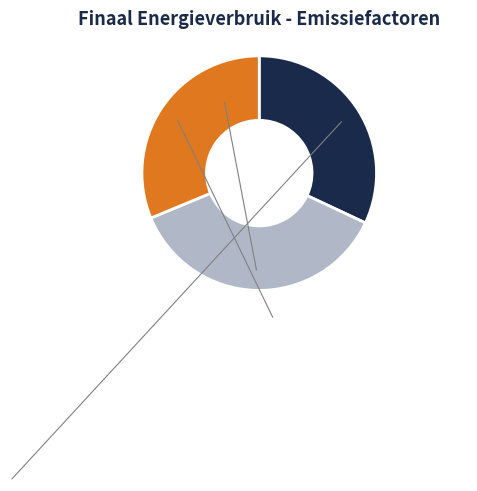

Is there any slice that represents more than half of the pie?

No